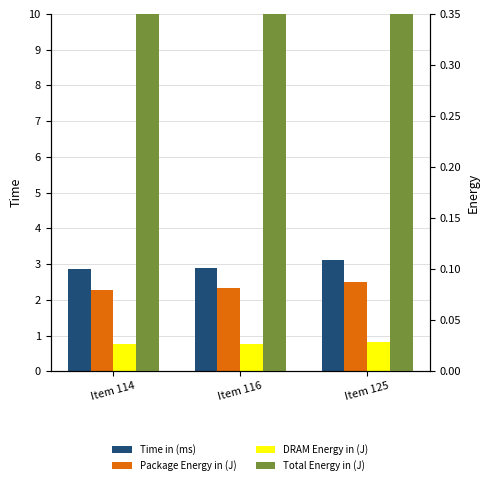

Is the value of Time in (ms) at Item 116 greater than the value of DRAM Energy in (J) at Item 116?

Yes